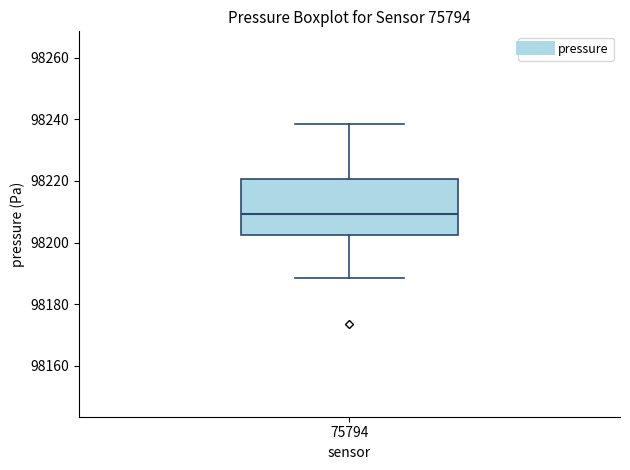

Transcribe this box plot: give where the median line is, the range the box spans, and where the two whiskers end, as read against the y-axis. The values are not printed on the chart, so give them approximately, as read against the axis.

median 98210, box 98202 to 98220, whiskers 98188 to 98238